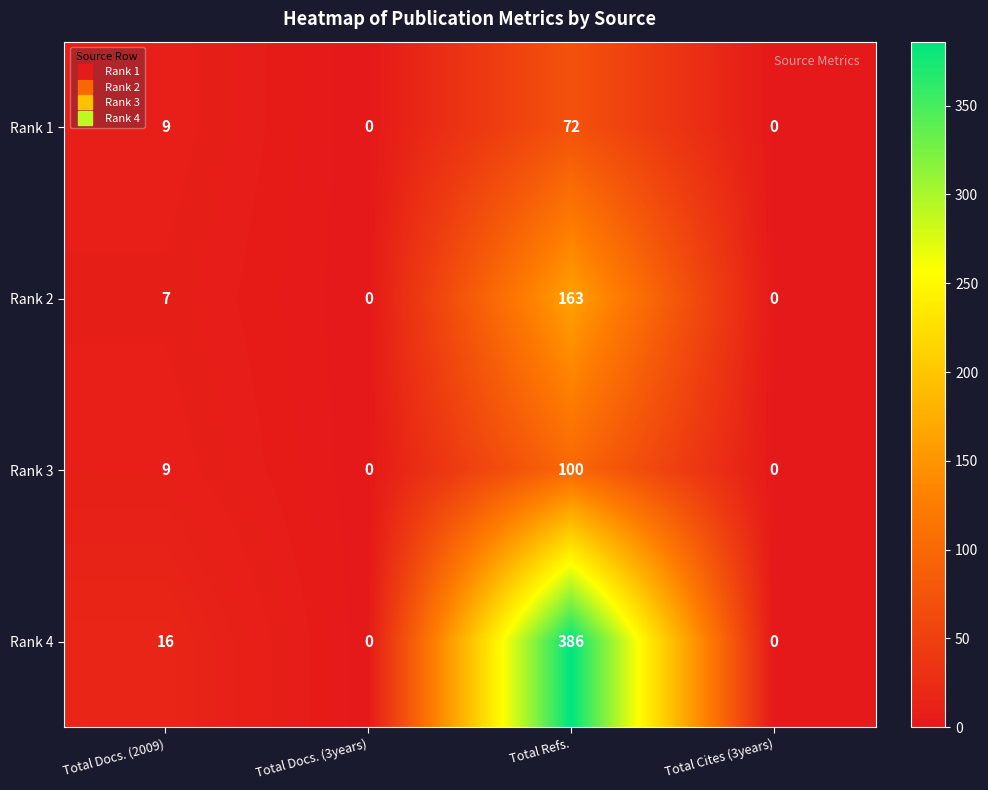

True or false: Rank 1 has a value of 72 at Total Refs..

True